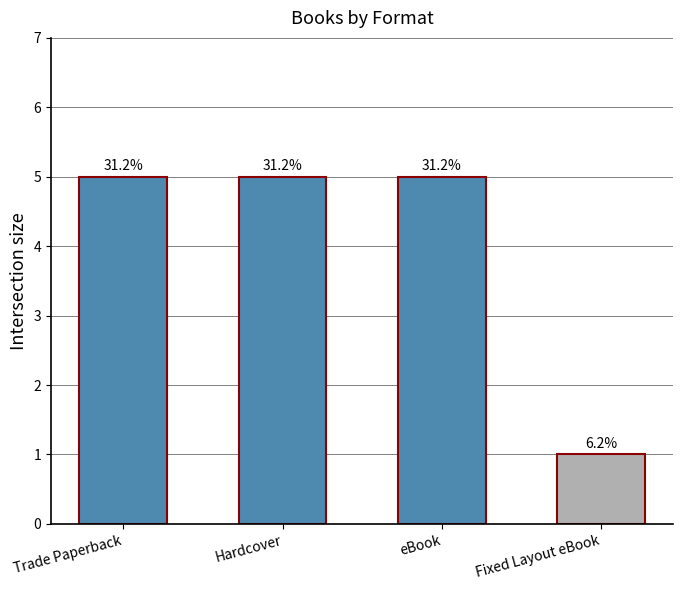

What is the difference between the maximum and minimum values?

4